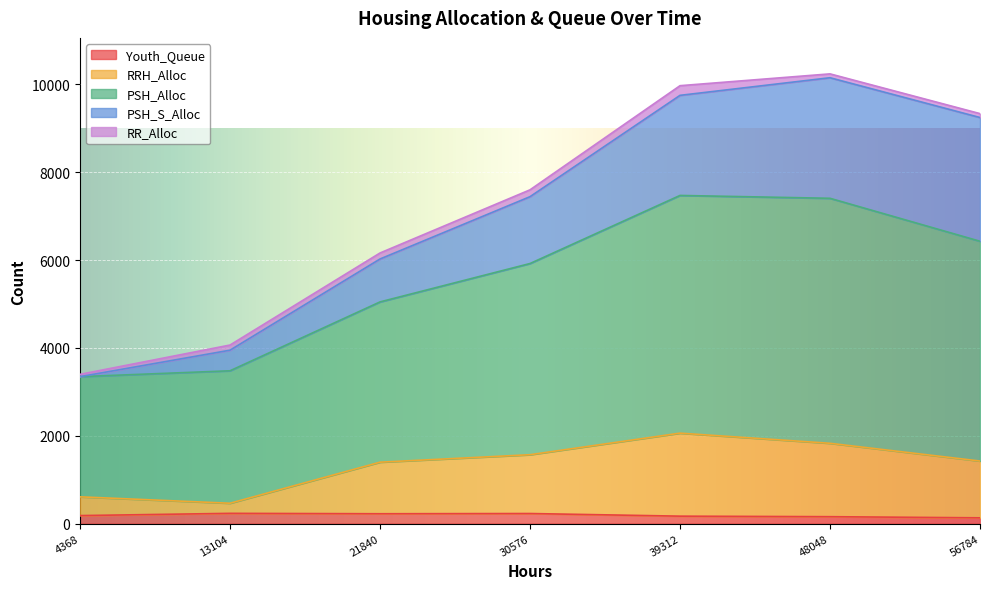

True or false: Youth_Queue has a value of 170 at 39312.

True